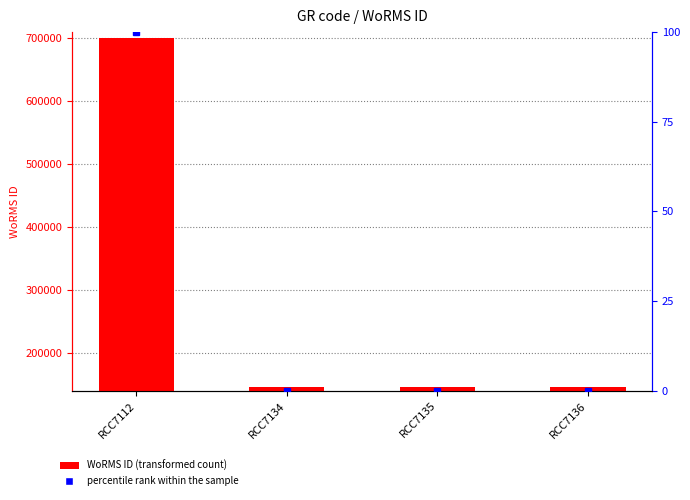

List the labels in order of value, largest first.

RCC7112, RCC7134, RCC7135, RCC7136